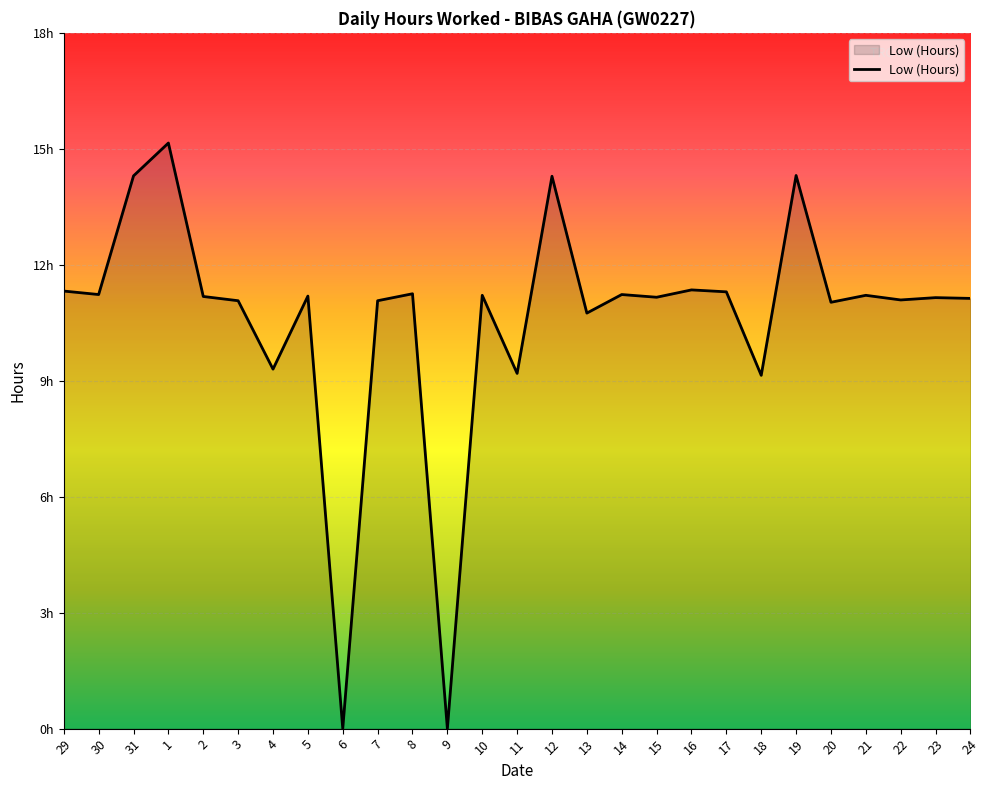

What is the ratio of the value at 24 to the value at 18?

1.2